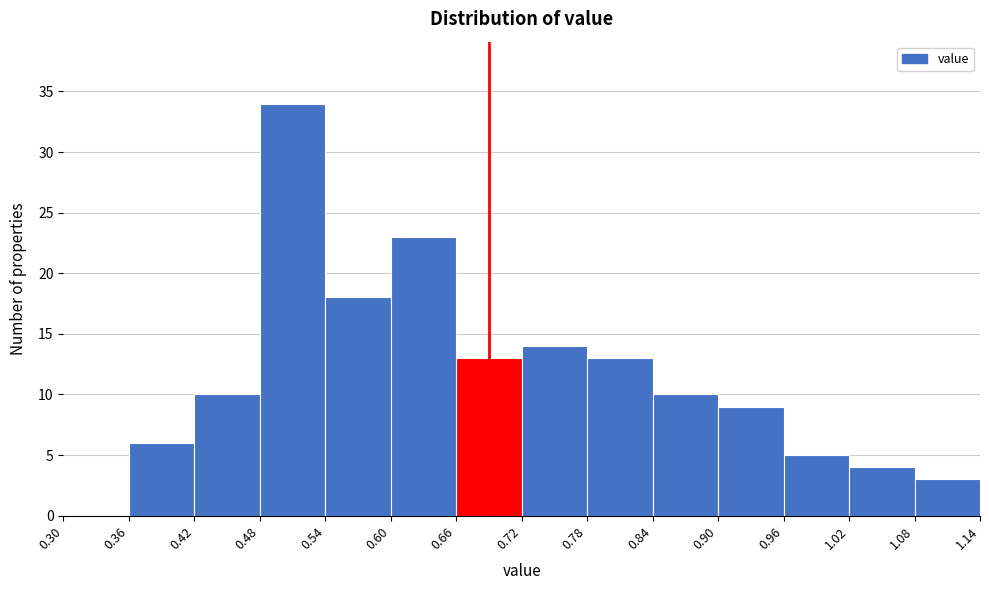

Reading left to right, transcribe this chart: for each bar, give the range it covers on the x-axis and its height. The values are not printed on the chart, so give them approximately, as read against the axis.

0.30 to 0.36: 0
0.36 to 0.42: 6
0.42 to 0.48: 10
0.48 to 0.54: 34
0.54 to 0.60: 18
0.60 to 0.66: 23
0.66 to 0.72: 13
0.72 to 0.78: 14
0.78 to 0.84: 13
0.84 to 0.90: 10
0.90 to 0.96: 9
0.96 to 1.02: 5
1.02 to 1.08: 4
1.08 to 1.14: 3